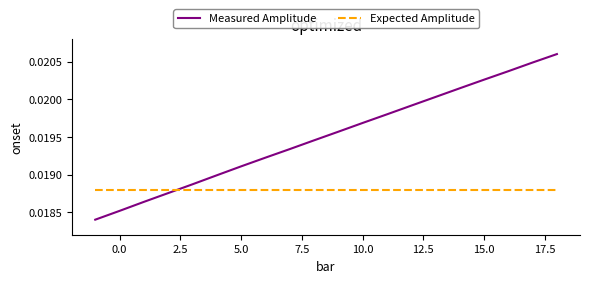

Rank the series by their average value, from highest to lowest.

Measured Amplitude, Expected Amplitude